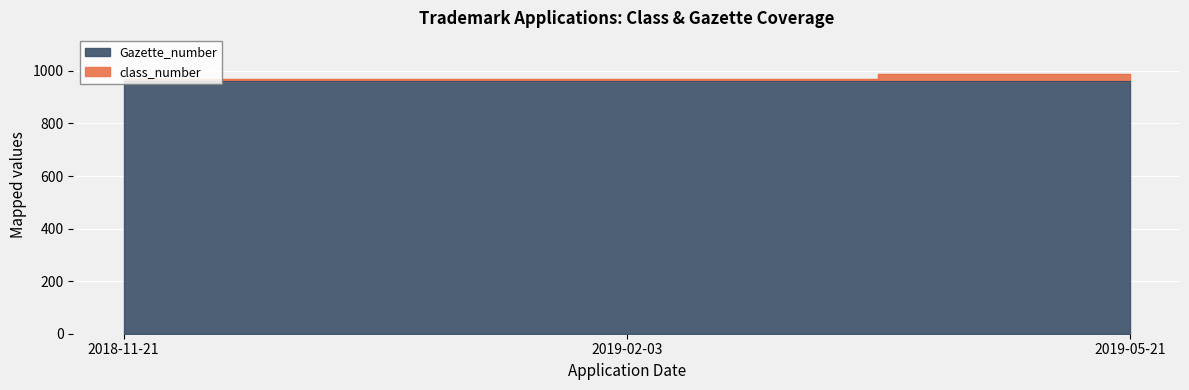

Between 2018-11-21 and 2019-02-03, which is larger?

2018-11-21